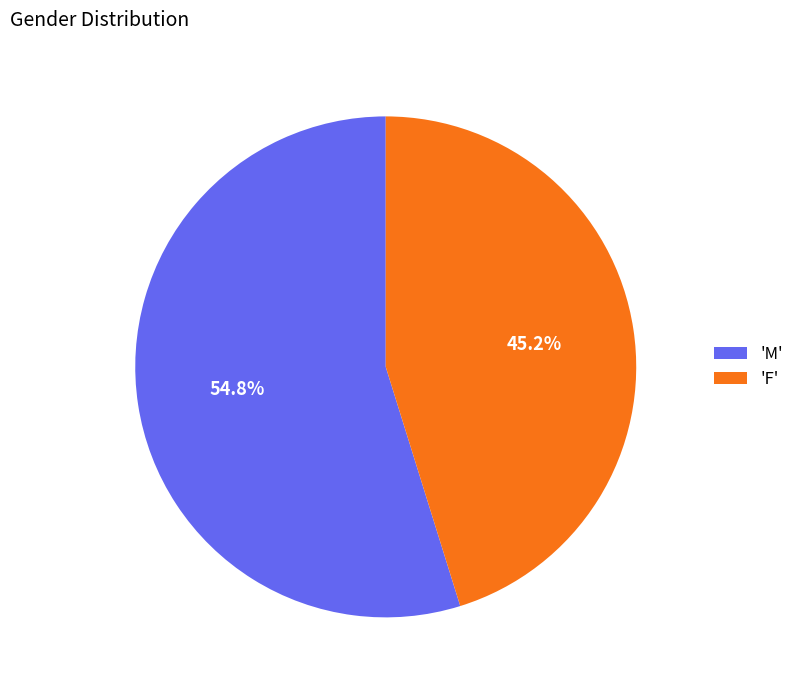

What percentage is NOT represented by 'F'?

54.8%